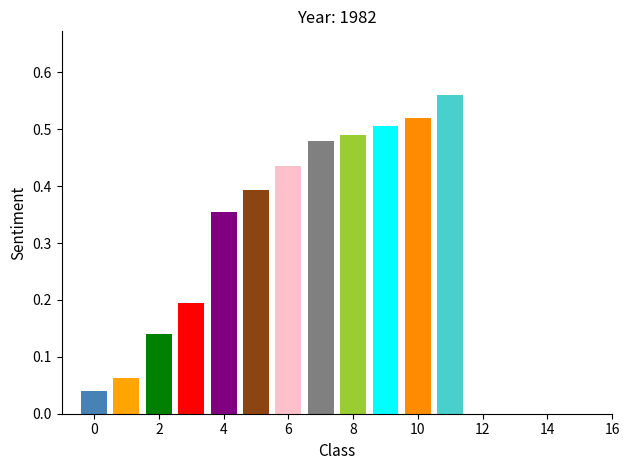

What is the sum of all values?

4.2